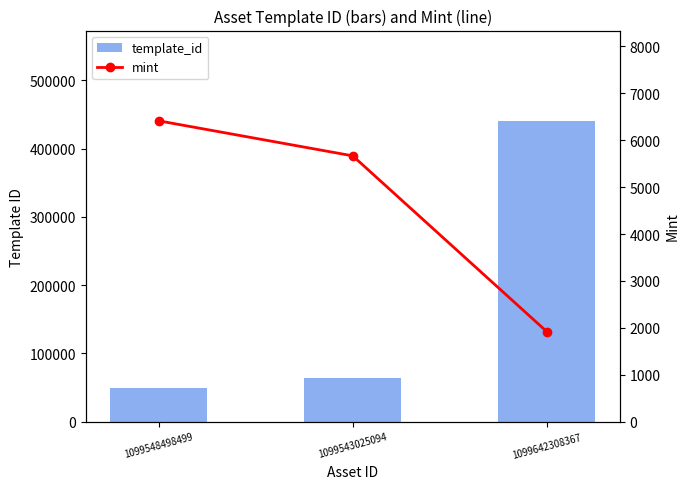

What is the highest value of the template_id series?

440886